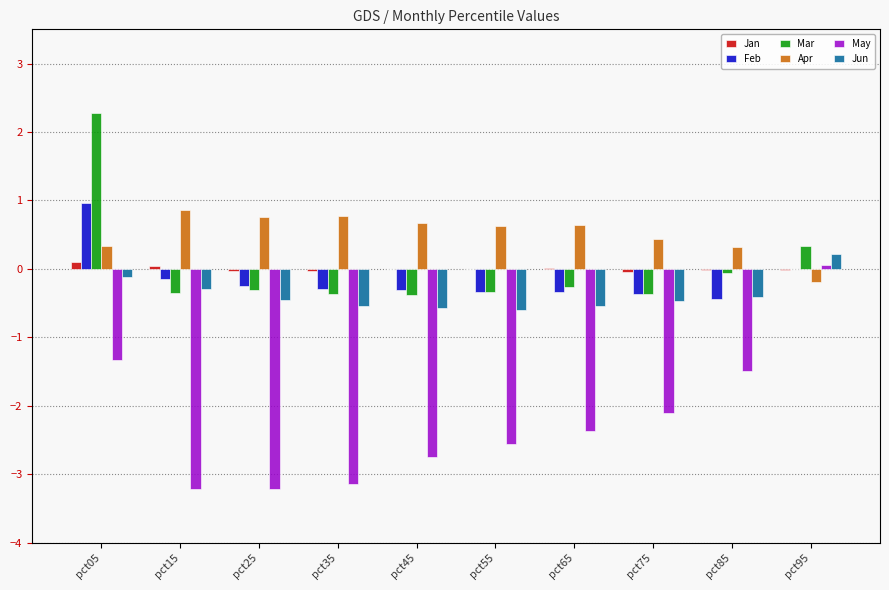

List the labels in order of Jun value, largest first.

pct95, pct05, pct15, pct85, pct25, pct75, pct35, pct65, pct45, pct55